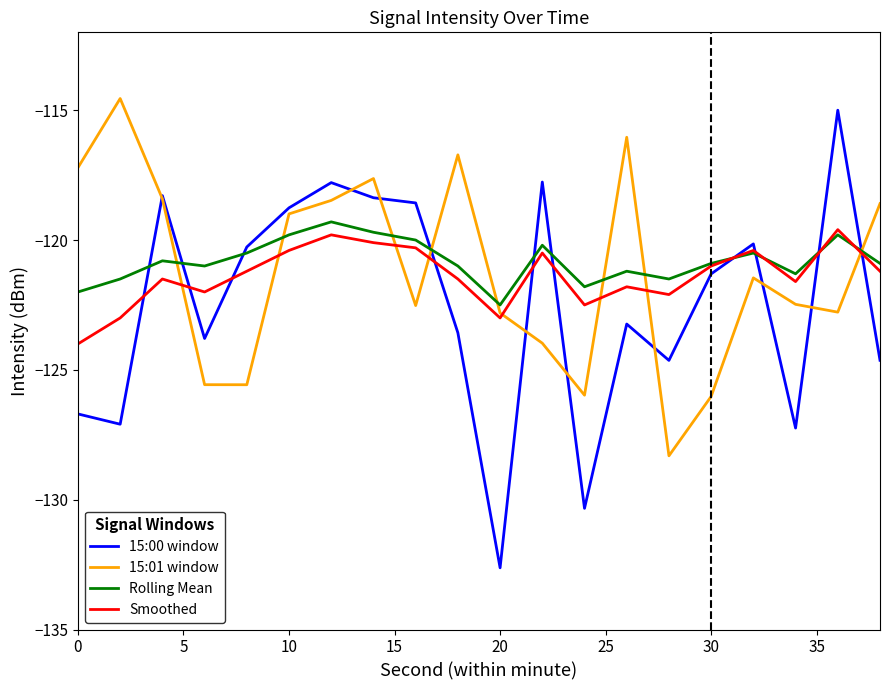

What is the sum of all 15:01 window values?

-2424.1